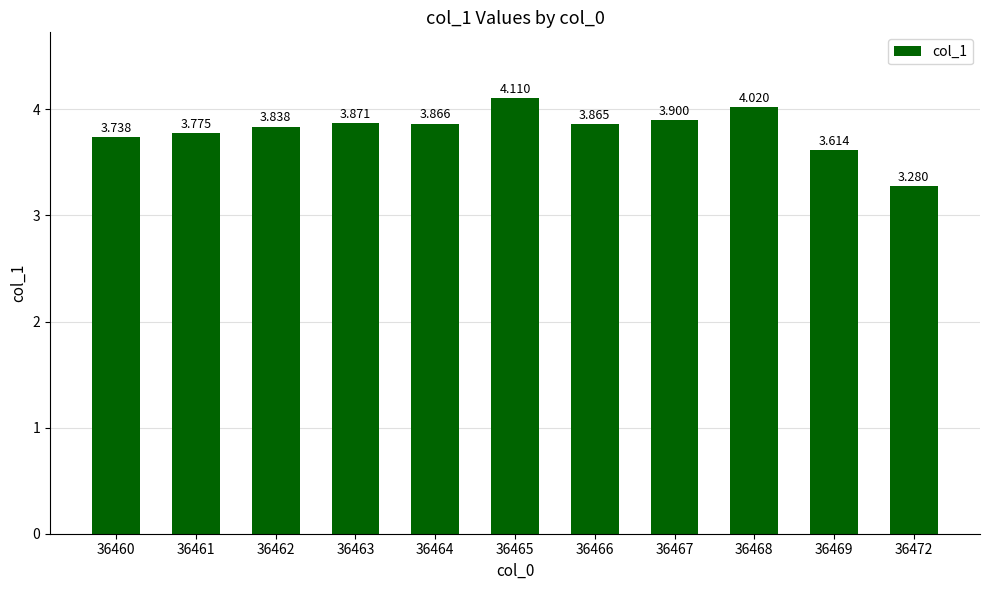

What is the change in value from 36461 to 36467?

+0.1